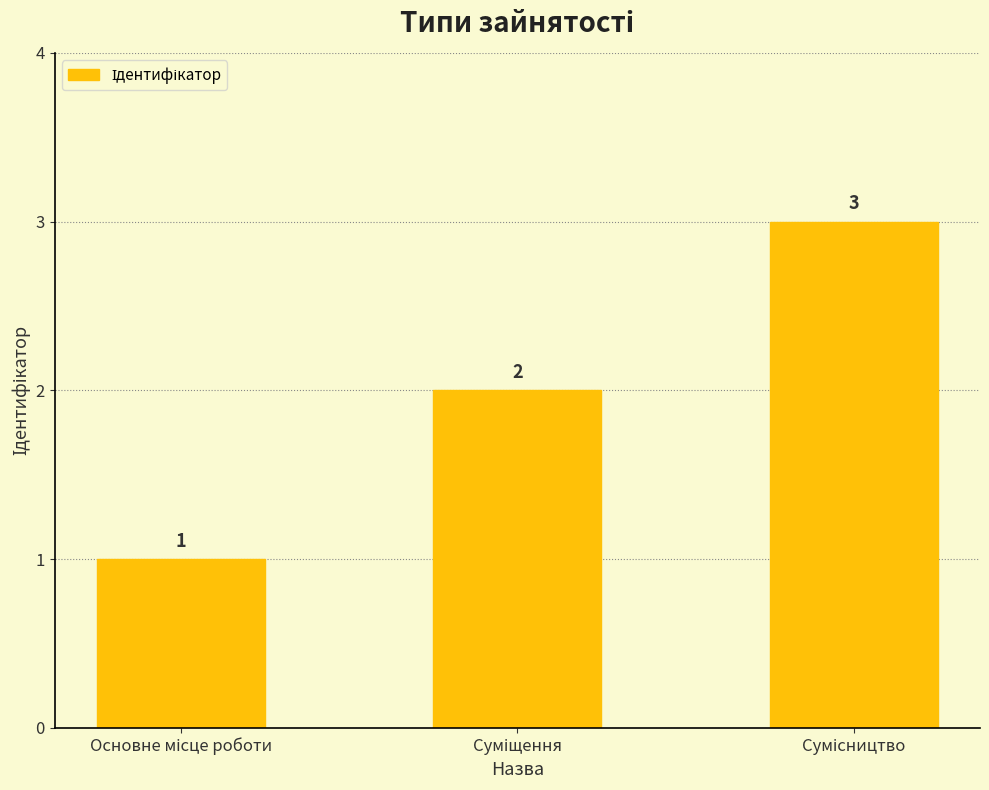

What is the value of the 3rd bar from the left?

3